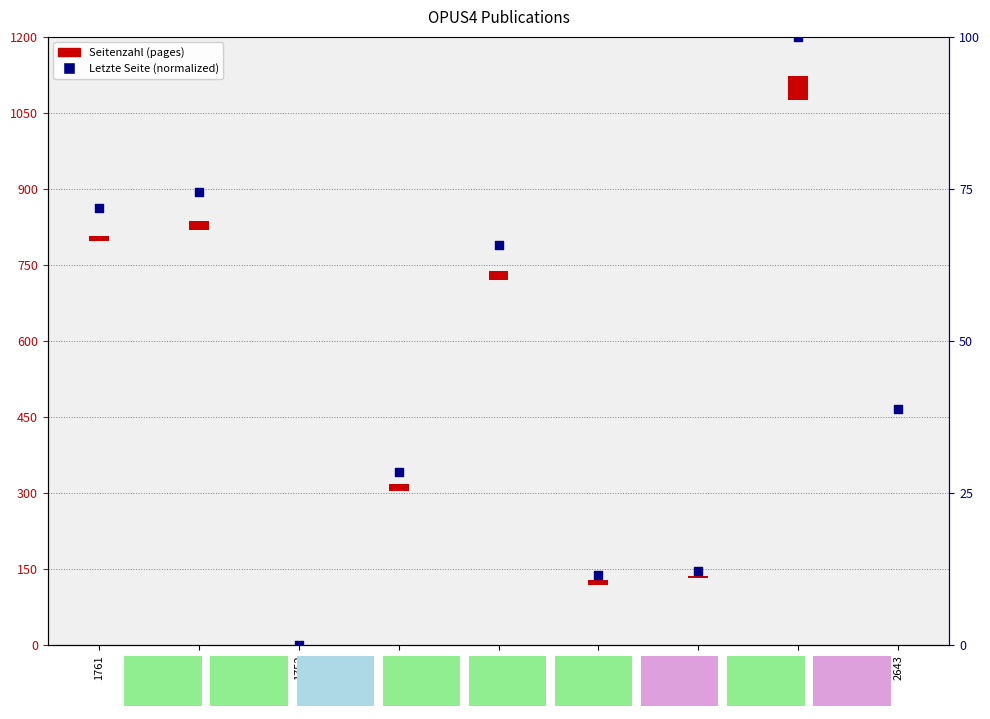

Which has a higher value, 1761 or 2643?

1761